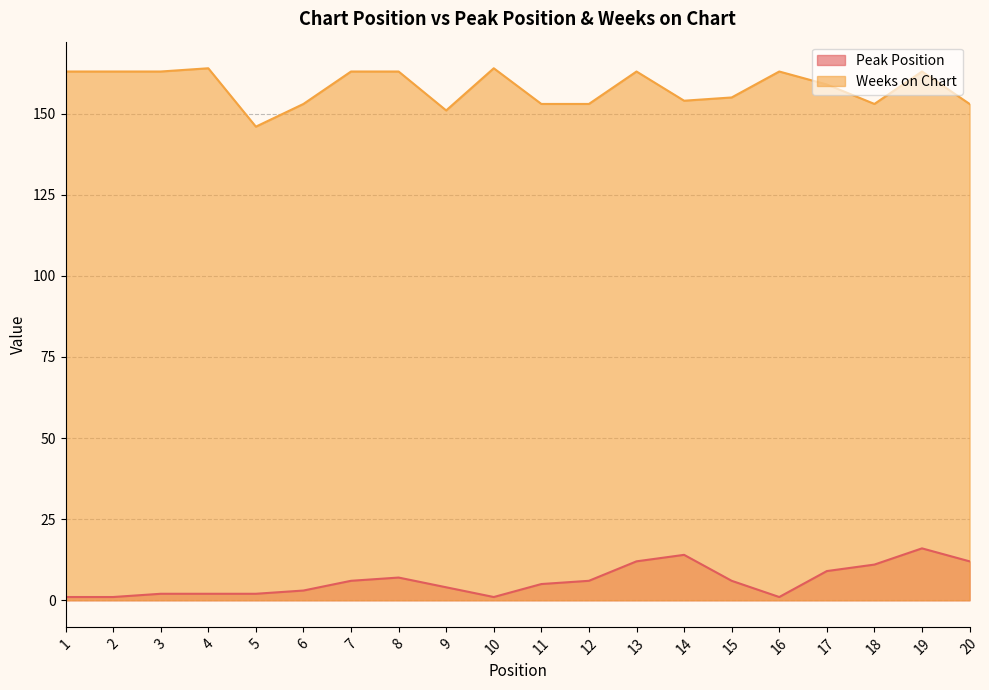

True or false: Weeks on Chart has more than 1 interior local peaks.

True